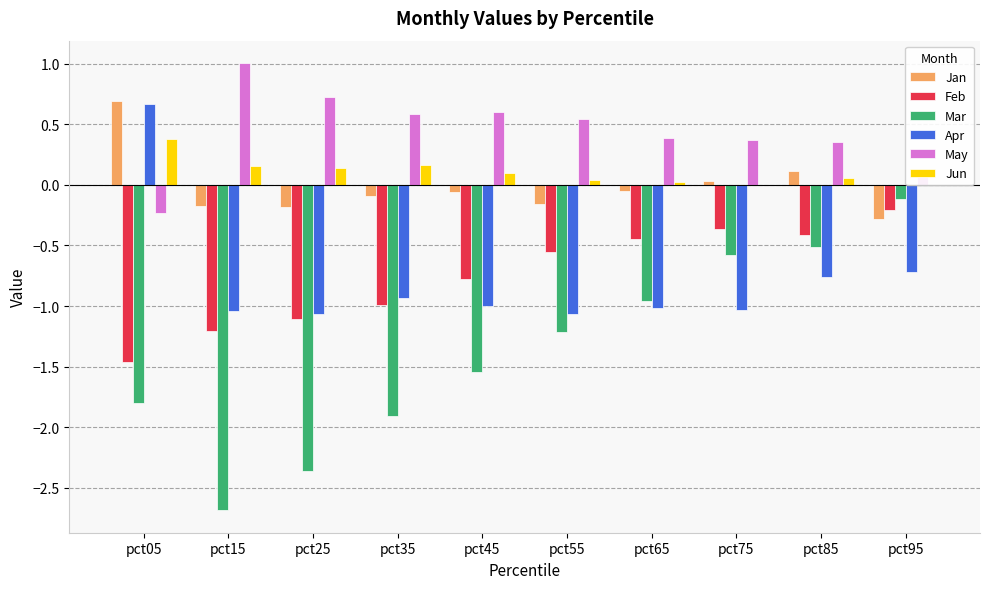

Is the value of Jun at pct35 greater than the value of Jan at pct55?

Yes